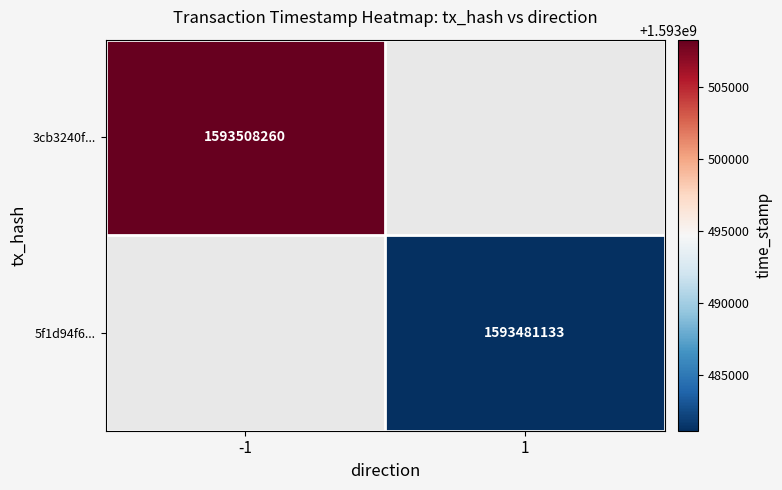

True or false: 3cb3240f... has a value of 2735238194 at -1.

False